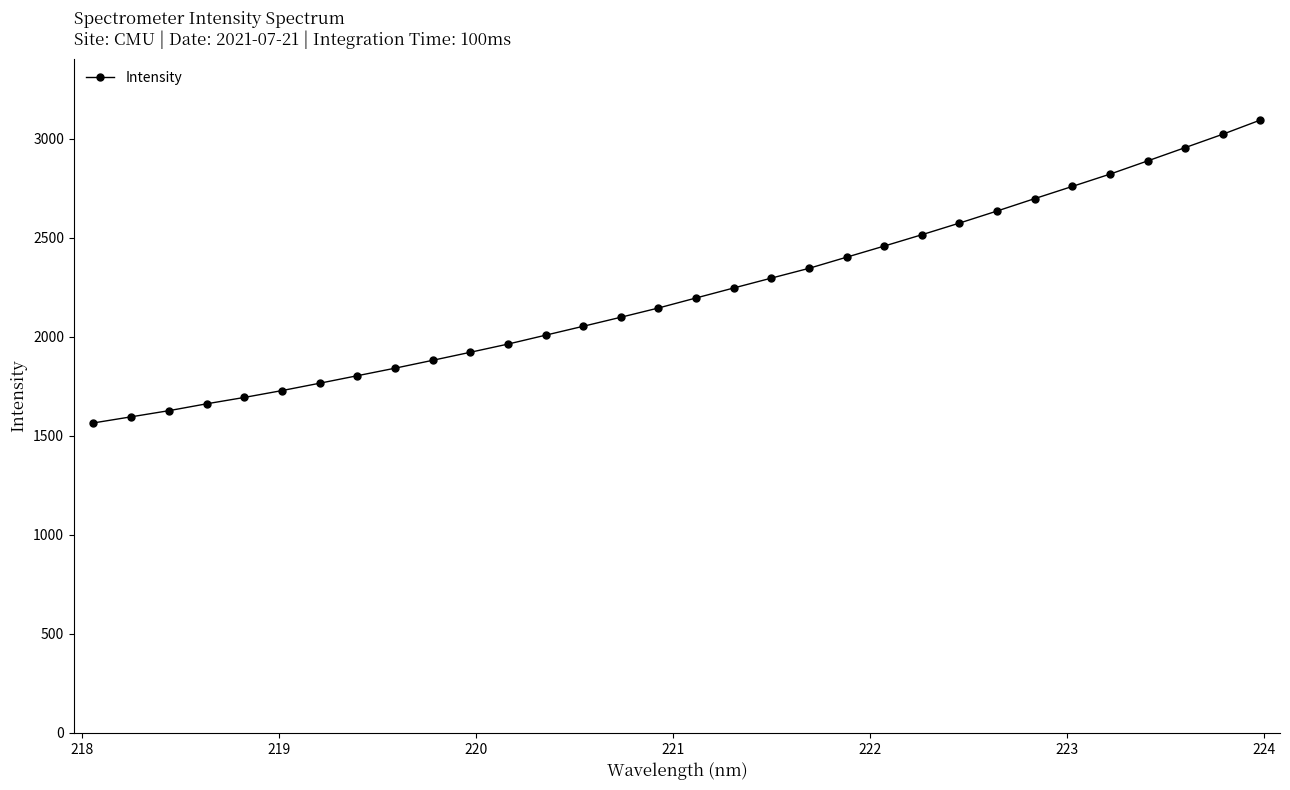

Count the number of data series in this chart.

1